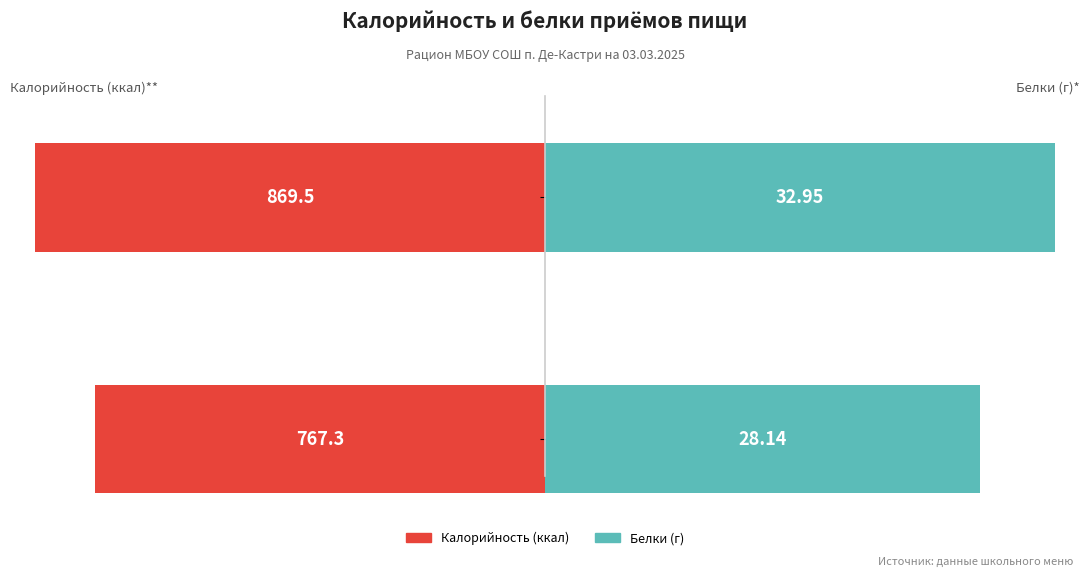

What is the sum of the Калорийность (ккал) values at 0 and 1?

1636.8